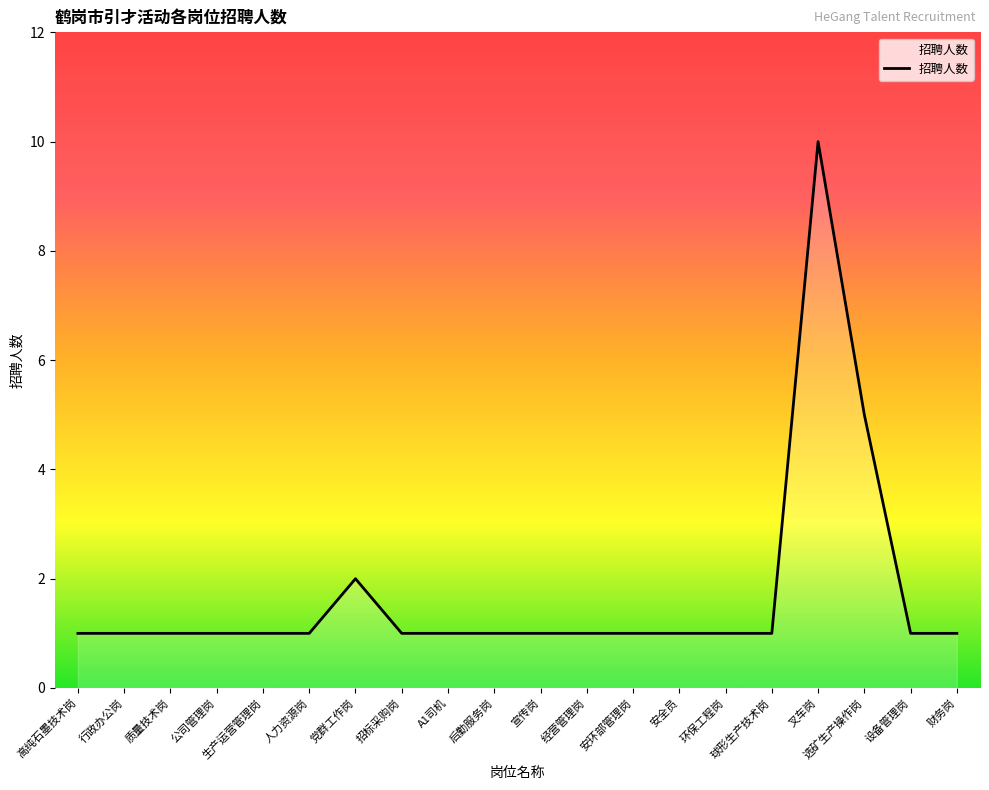

What is the difference between the values at 安环部管理岗 and 选矿生产操作岗?

4